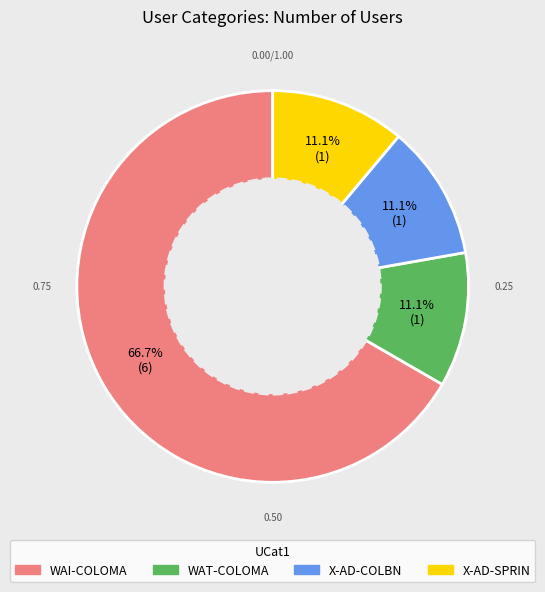

Count the number of slices in the pie.

4